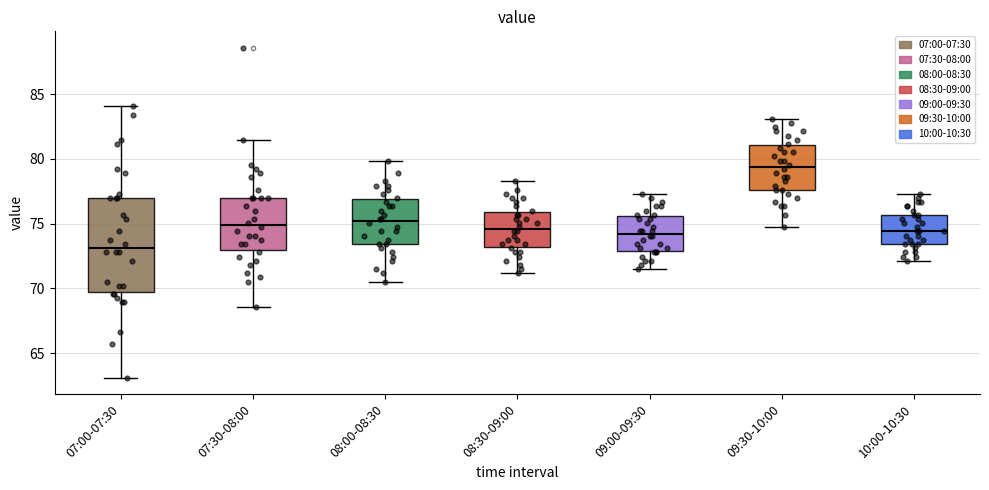

Reading left to right, transcribe this box plot: for each box, give where its median line is, the range the box spans, and where its two whiskers end, as read against the y-axis. The values are not printed on the chart, so give them approximately, as read against the axis.

07:00-07:30: median 73.0, box 69.5 to 77.0, whiskers 63.0 to 84.0
07:30-08:00: median 75.0, box 73.0 to 77.0, whiskers 68.5 to 81.5
08:00-08:30: median 75.0, box 73.5 to 77.0, whiskers 70.5 to 80.0
08:30-09:00: median 74.5, box 73.0 to 76.0, whiskers 71.0 to 78.5
09:00-09:30: median 74.0, box 73.0 to 75.5, whiskers 71.5 to 77.5
09:30-10:00: median 79.5, box 77.5 to 81.0, whiskers 74.5 to 83.0
10:00-10:30: median 74.5, box 73.5 to 75.5, whiskers 72.0 to 77.5